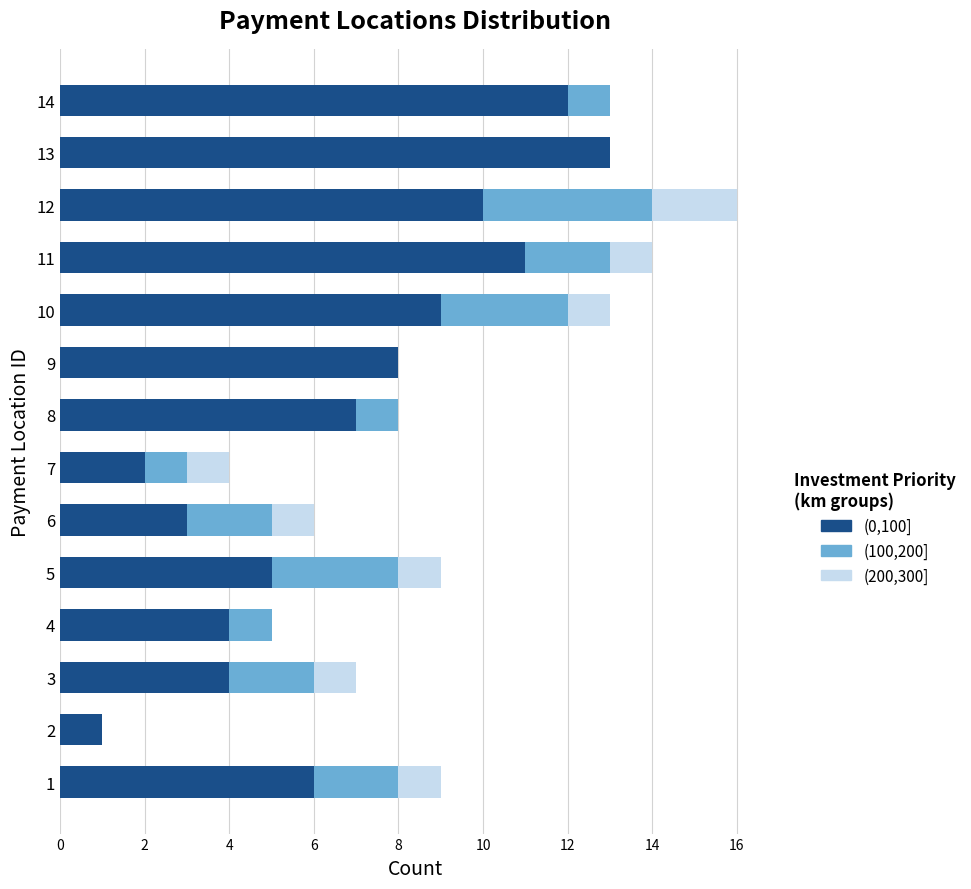

What is the total value across all series at 4?

5